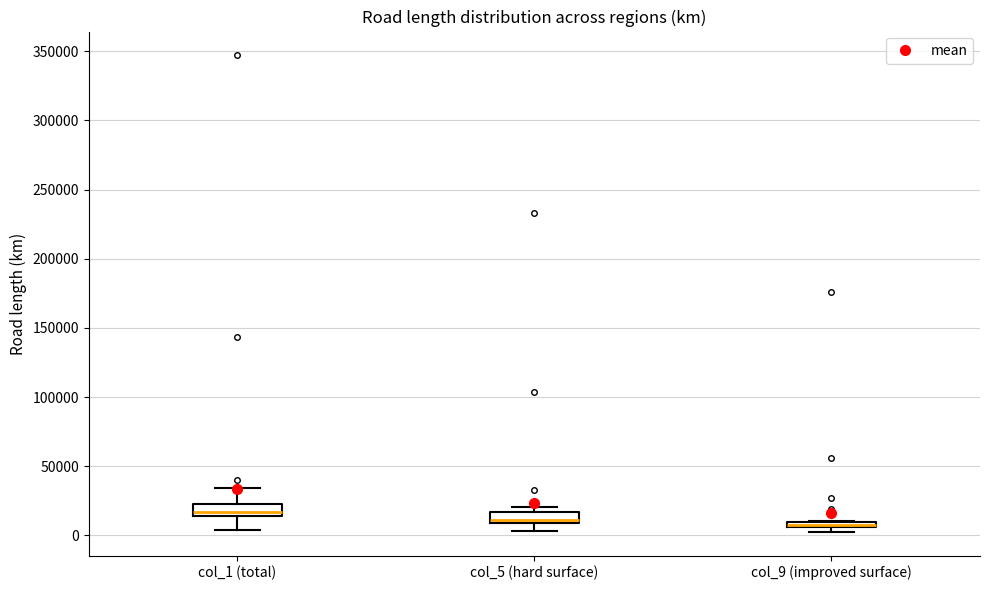

Where is the lower edge of the box for col_5 (hard surface) on the y-axis? The values are not printed on the chart, so give them approximately, as read against the axis.

10000